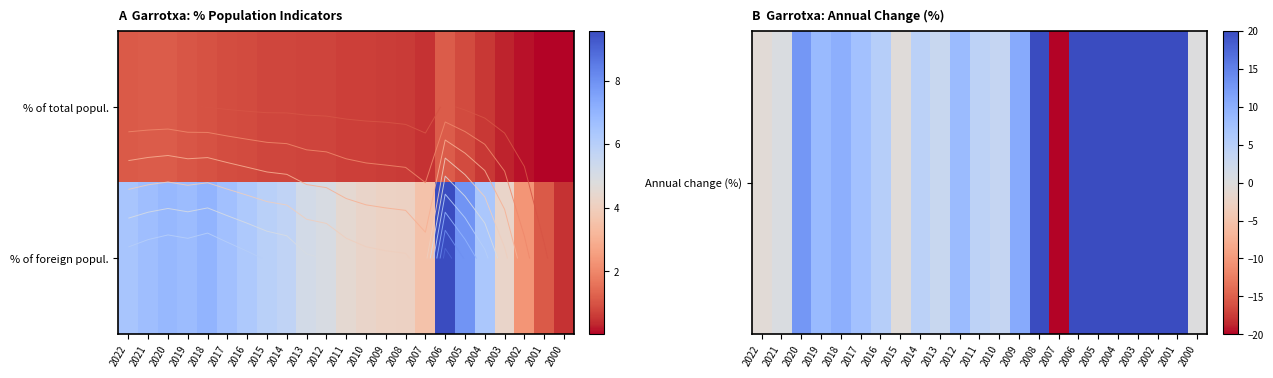

True or false: Annual change (%) has a value of 4.1 at 2018.

False